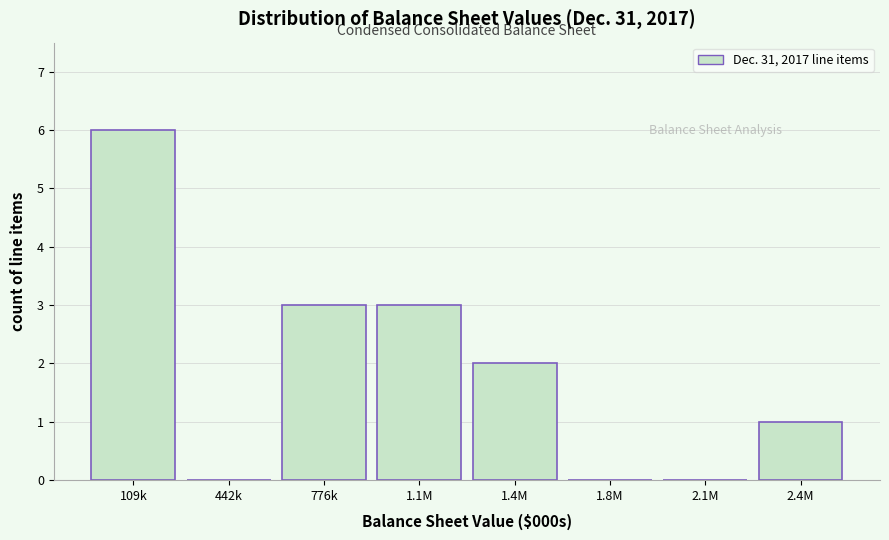

Reading left to right, what are all the values shown in this chart?

109k=6	442k=0	776k=3	1.1M=3	1.4M=2	1.8M=0	2.1M=0	2.4M=1